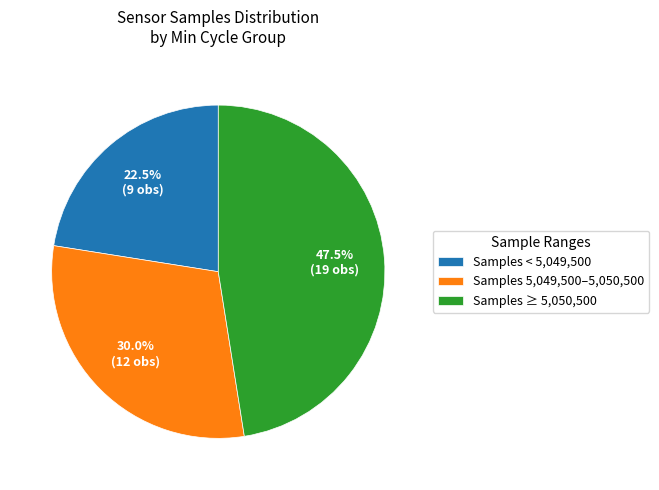

Which slice is the largest?

Samples ≥ 5,050,500